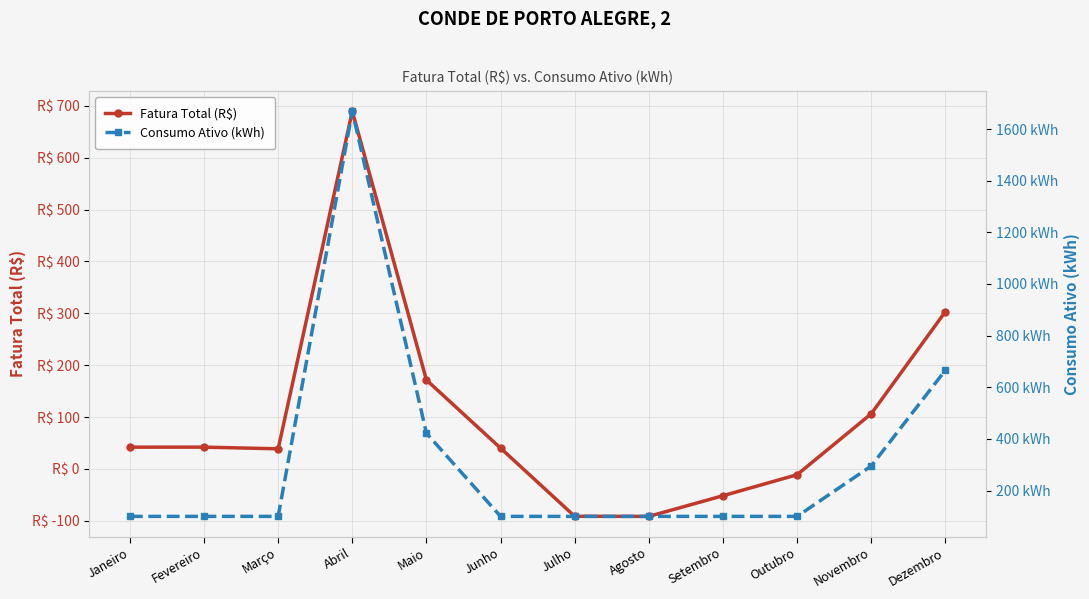

True or false: Fatura Total (R$) and Consumo Ativo (kWh) cross at least once.

False